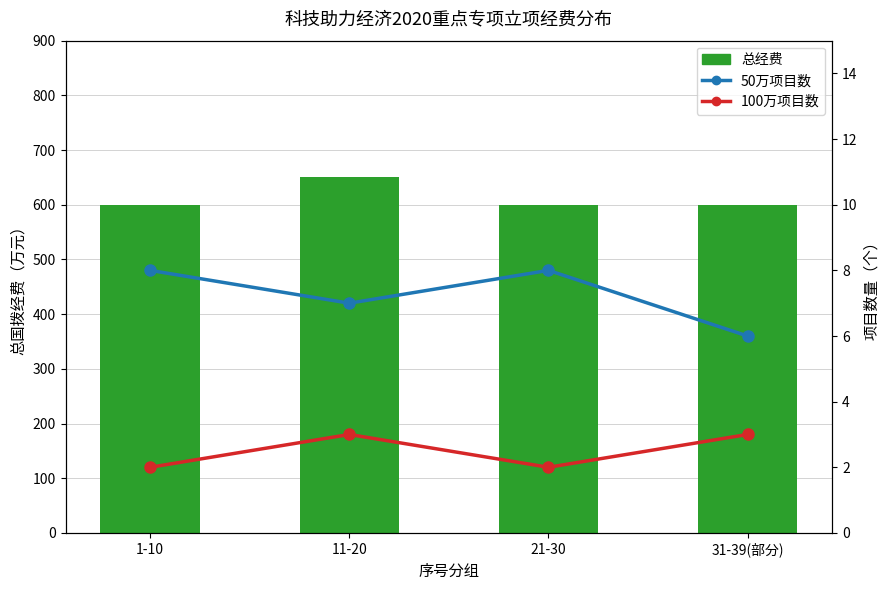

What is the value of the 100万项目数 bar at the 1st from the left?

2